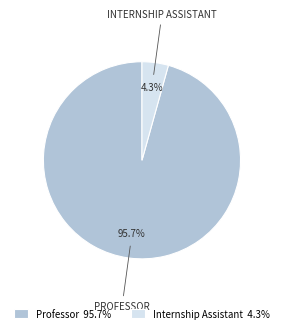

Combined, do Internship Assistant and Professor account for over 50%?

Yes